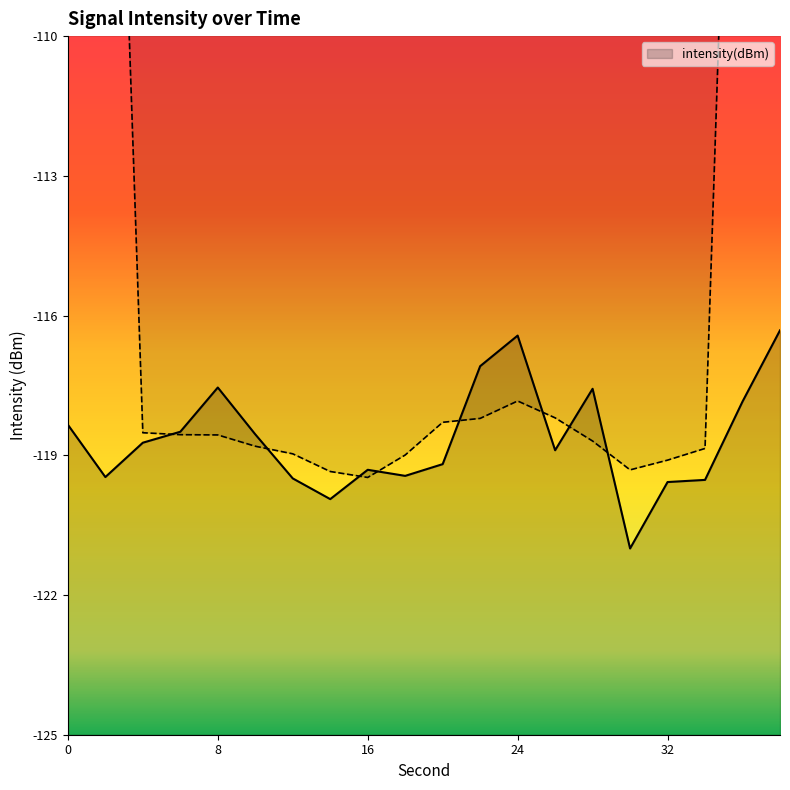

Between 28 and 10, which is larger?

28